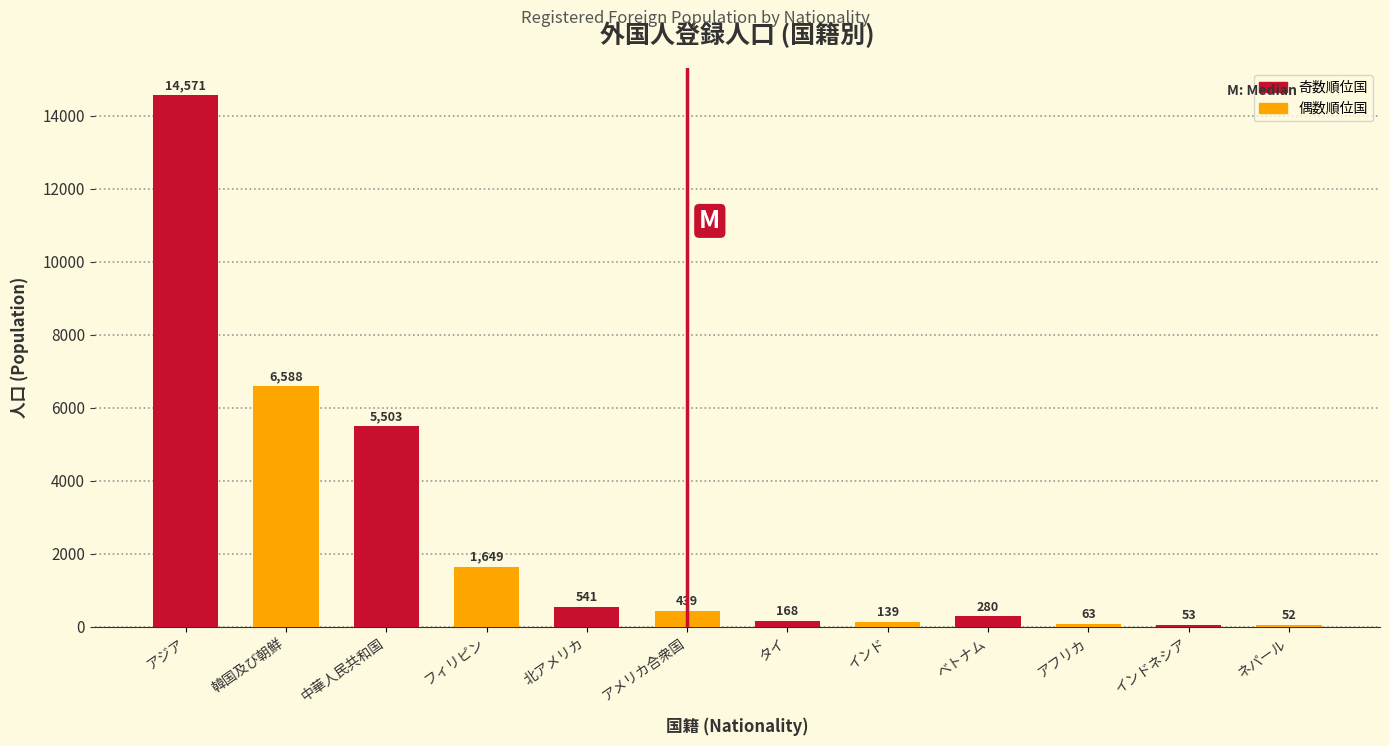

Reading left to right, list all the values displayed in this chart.

14571	6588	5503	1649	541	439	168	139	280	63	53	52